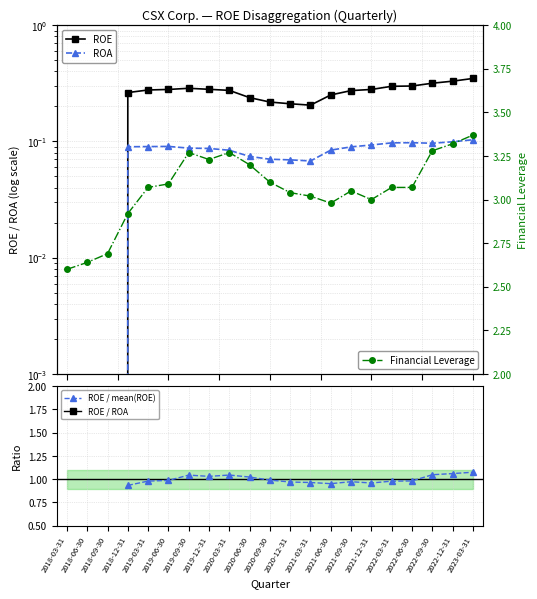

At which label does ROE / ROA first exceed 3?

2019-03-31